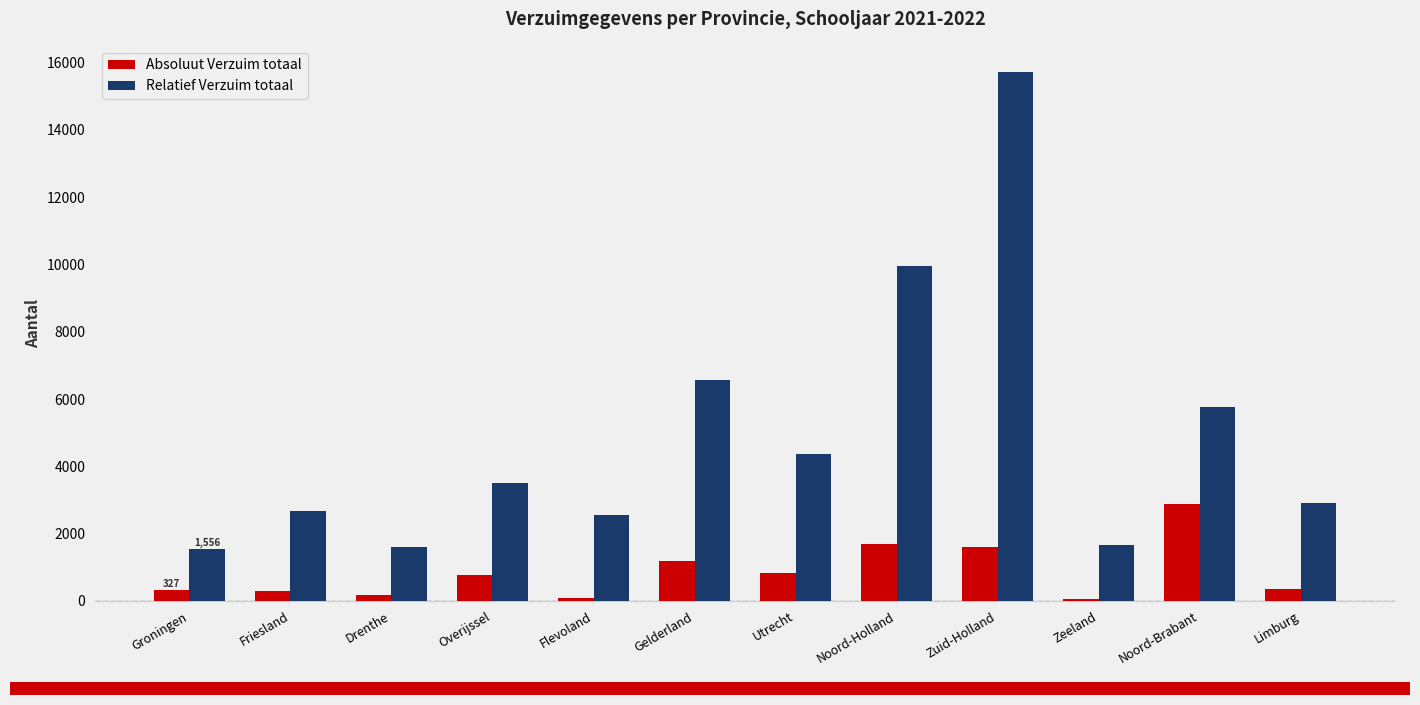

What is the sum of the Relatief Verzuim totaal values at Limburg and Gelderland?

9468